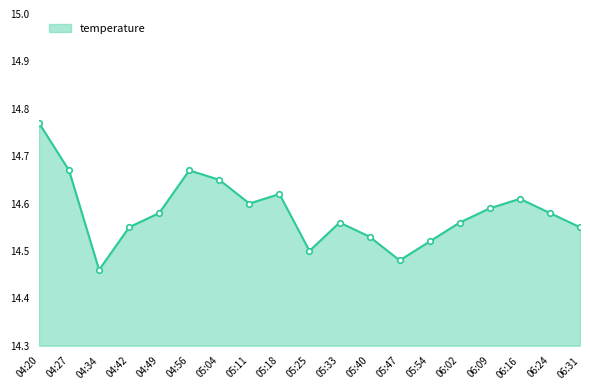

At which category does the data reach its first local valley?

04:34